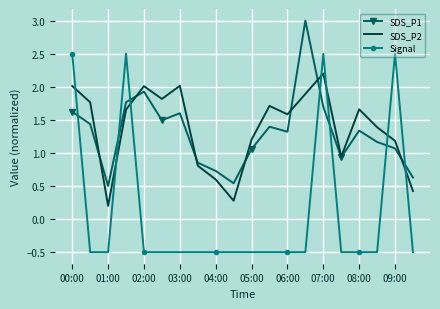

What is the difference between the maximum and minimum values in the SDS_P1 series?

2.5